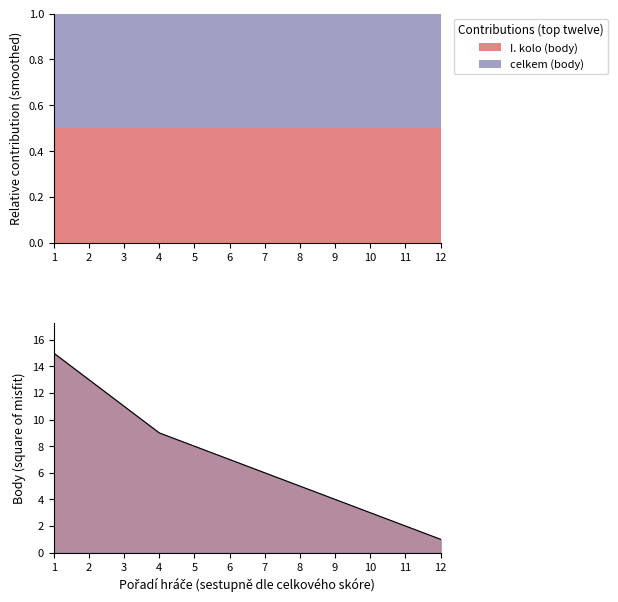

What is the sum of all values?

84